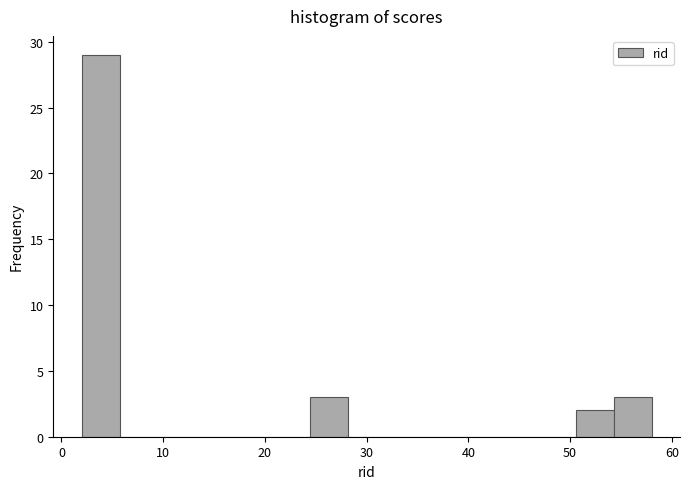

Around what value on the x-axis is the tallest bar? Give the approximate position of its centre, as read against the axis.

4